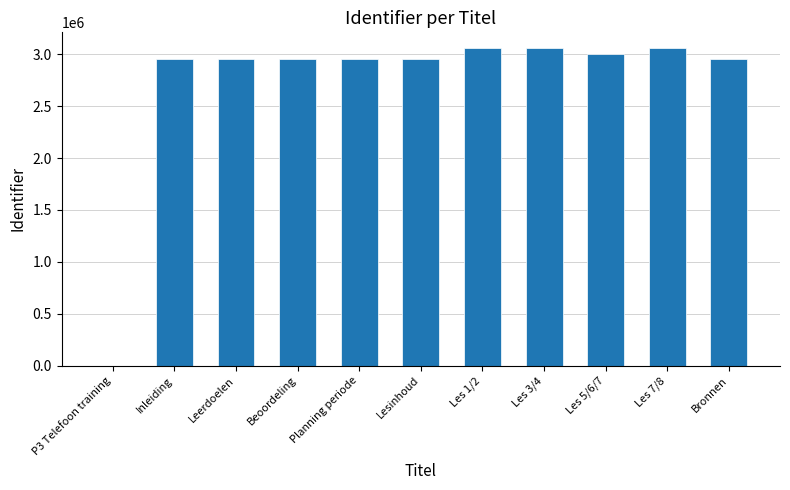

How many distinct data groups are displayed?

1